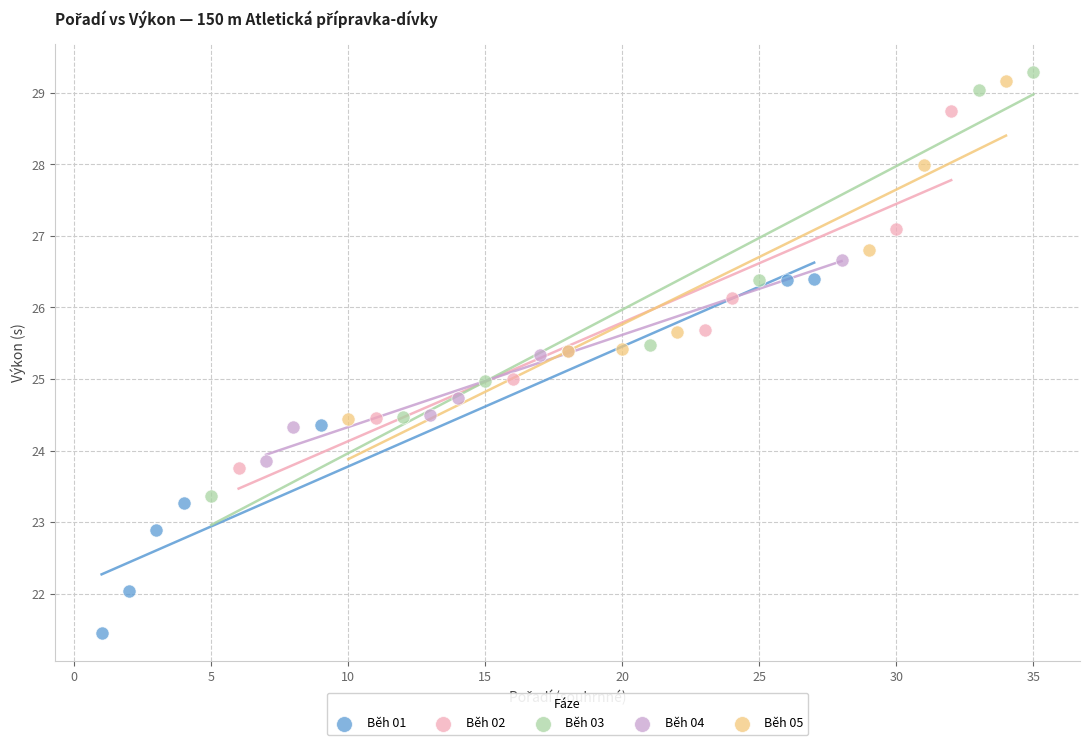

Which series contains the lowest Y value?

Běh 01